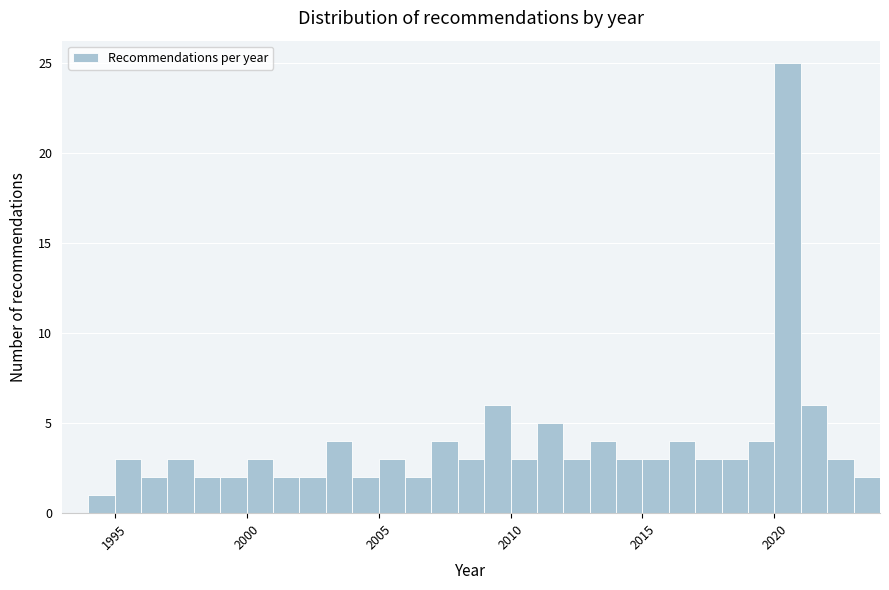

Read against the x-axis, roughly where is the centre of the tallest bar?

2020.5